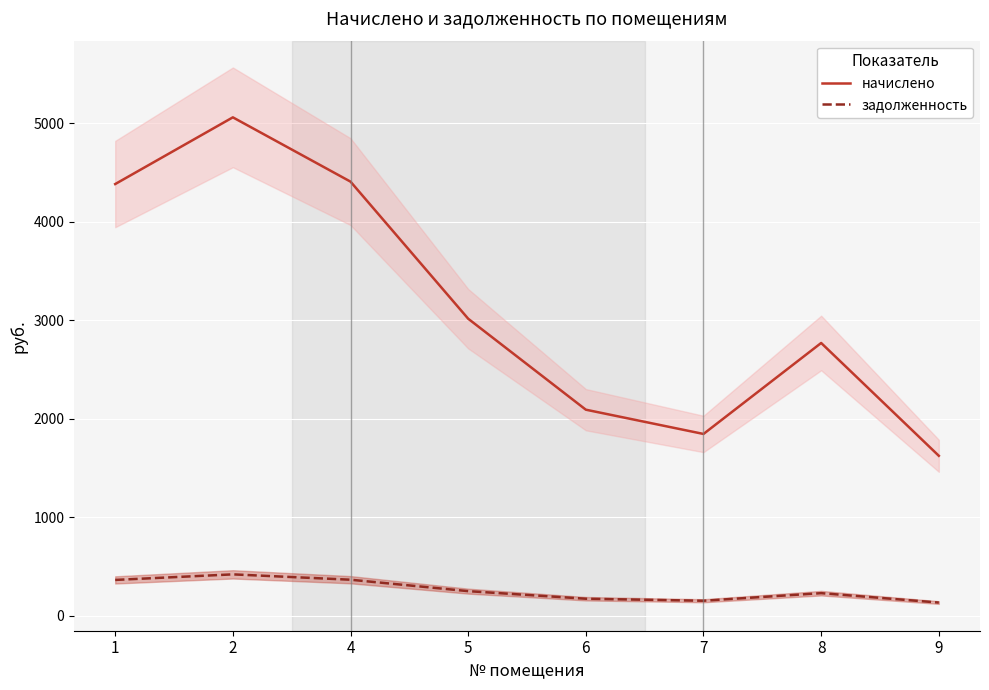

List the series in order of their peak value, lowest first.

задолженность, начислено